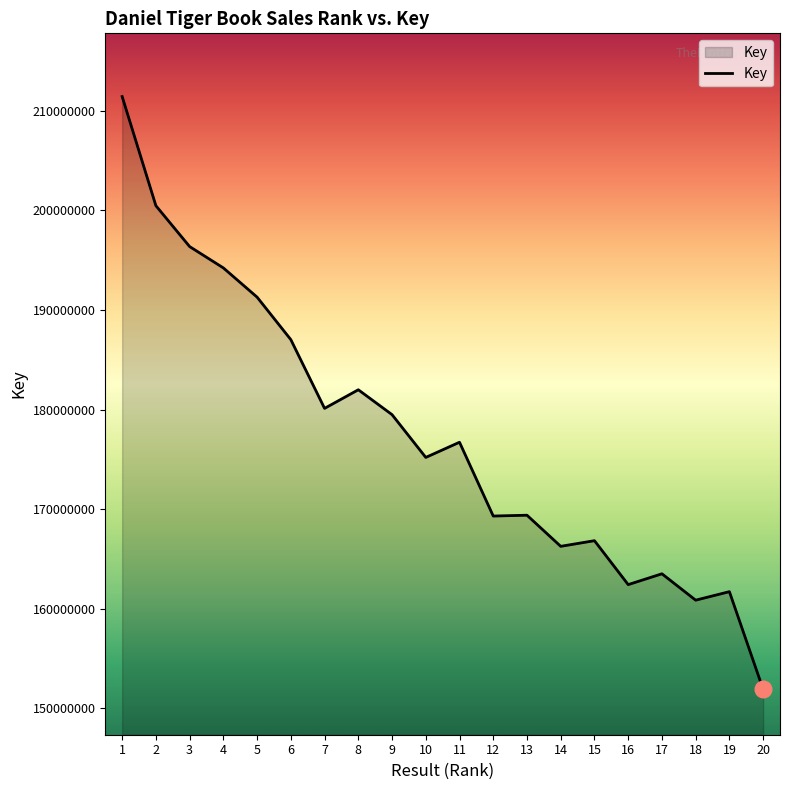

What is the sum of all values?

3546446873